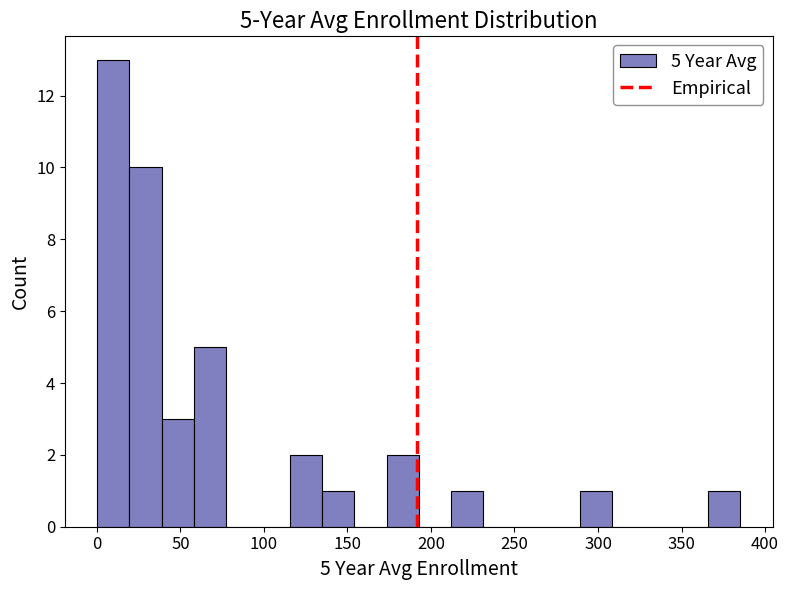

Around what value on the x-axis is the tallest bar? Give the approximate position of its centre, as read against the axis.

10